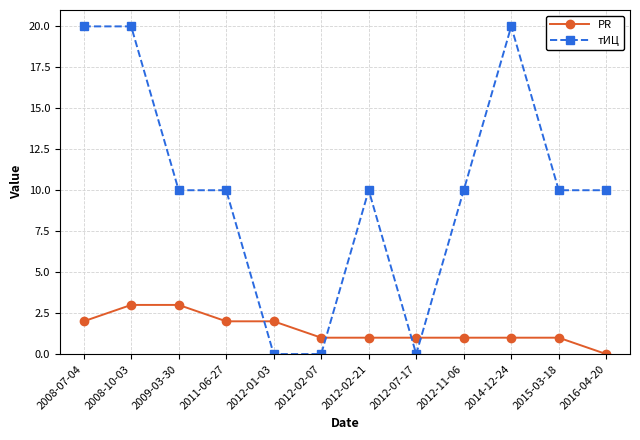

At 2012-02-21, list the series in order from smallest to largest.

PR, тИЦ